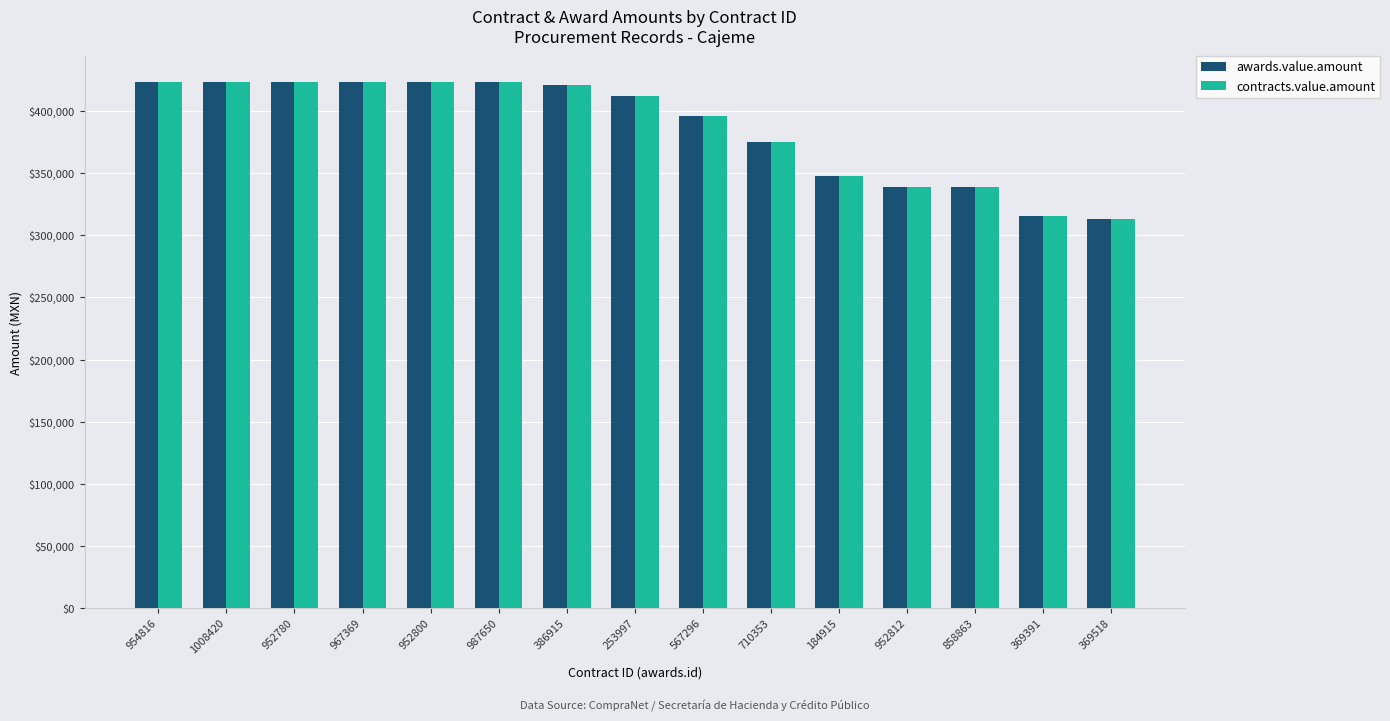

How many data points in awards.value.amount are above 412522?

8